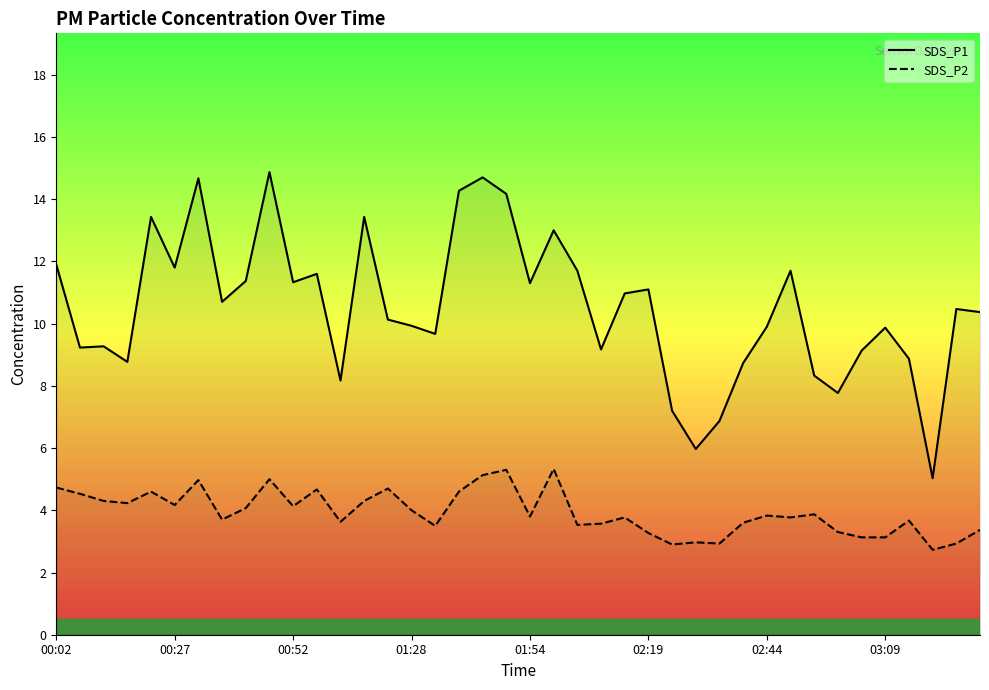

True or false: SDS_P1 has a value of 12.7 at 00:52.

False